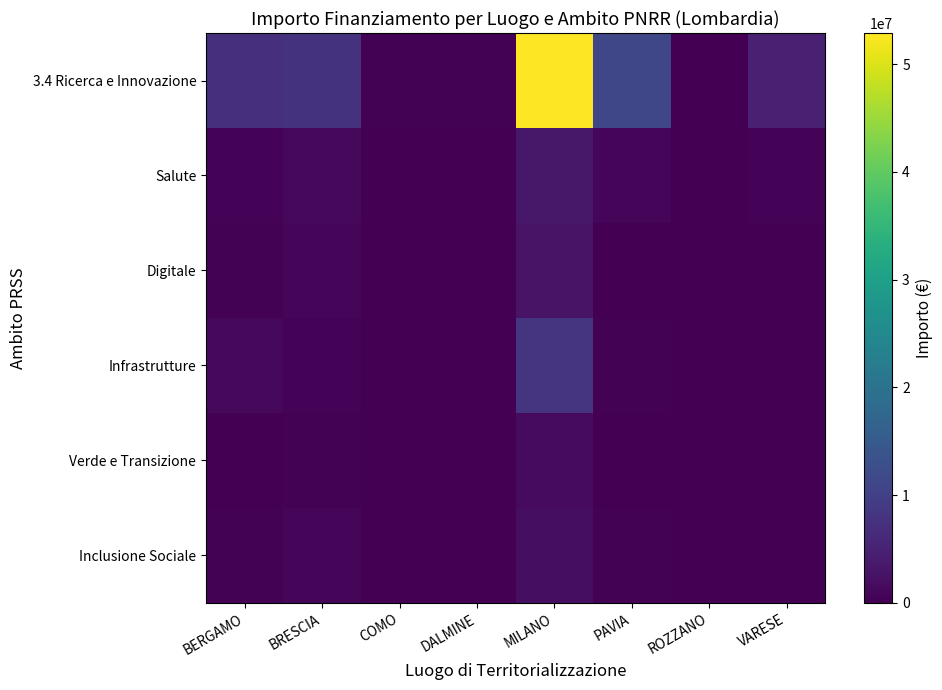

What is the difference between the highest and lowest values at BERGAMO?

6838806.3